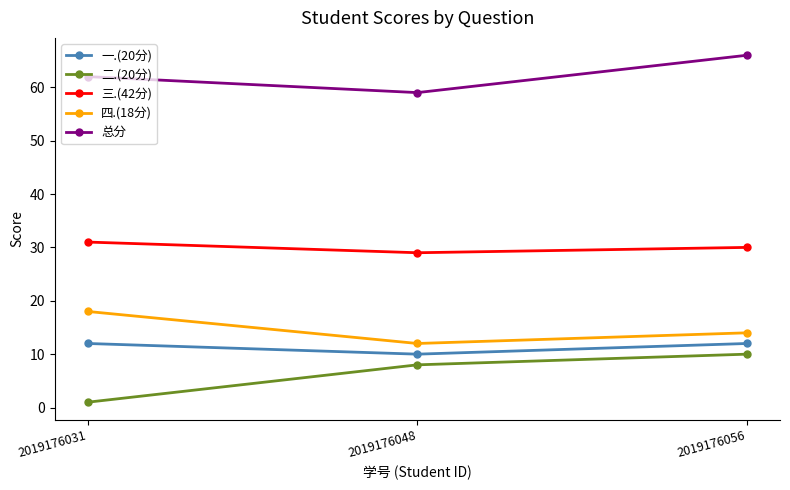

Which series has the largest range (max minus min)?

二.(20分)